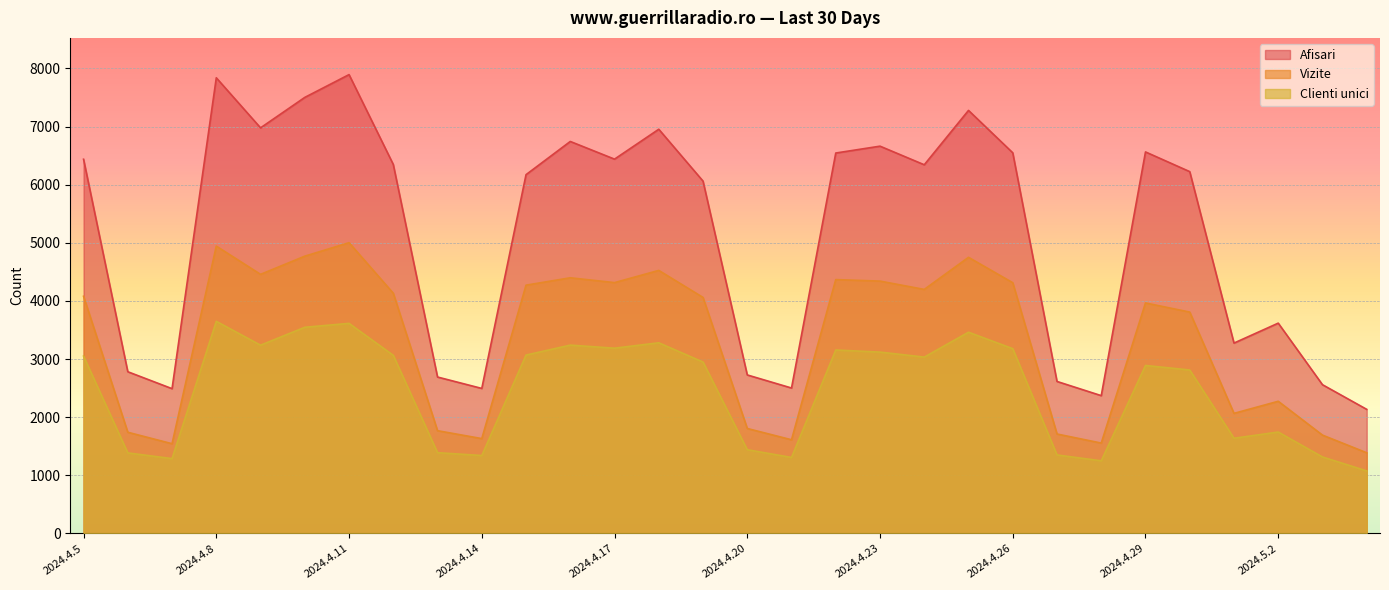

Which series has the largest total across all categories?

Afisari